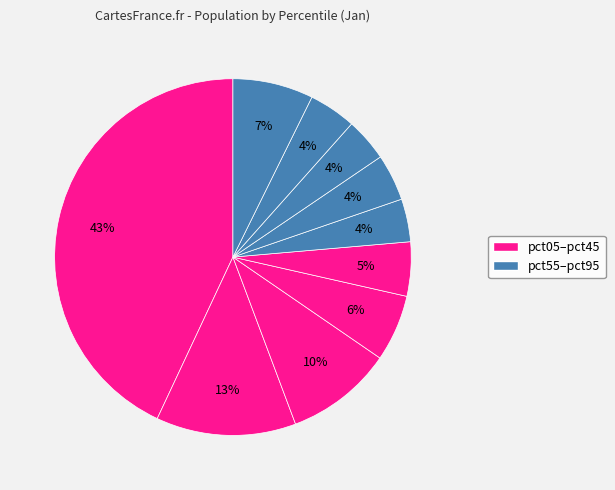

Count the number of slices in the pie.

10